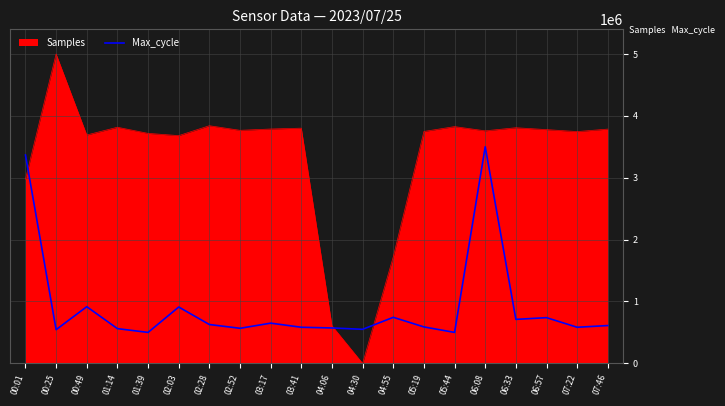

Is the value of Samples at 05:19 greater than the value of Max_cycle at 07:22?

Yes